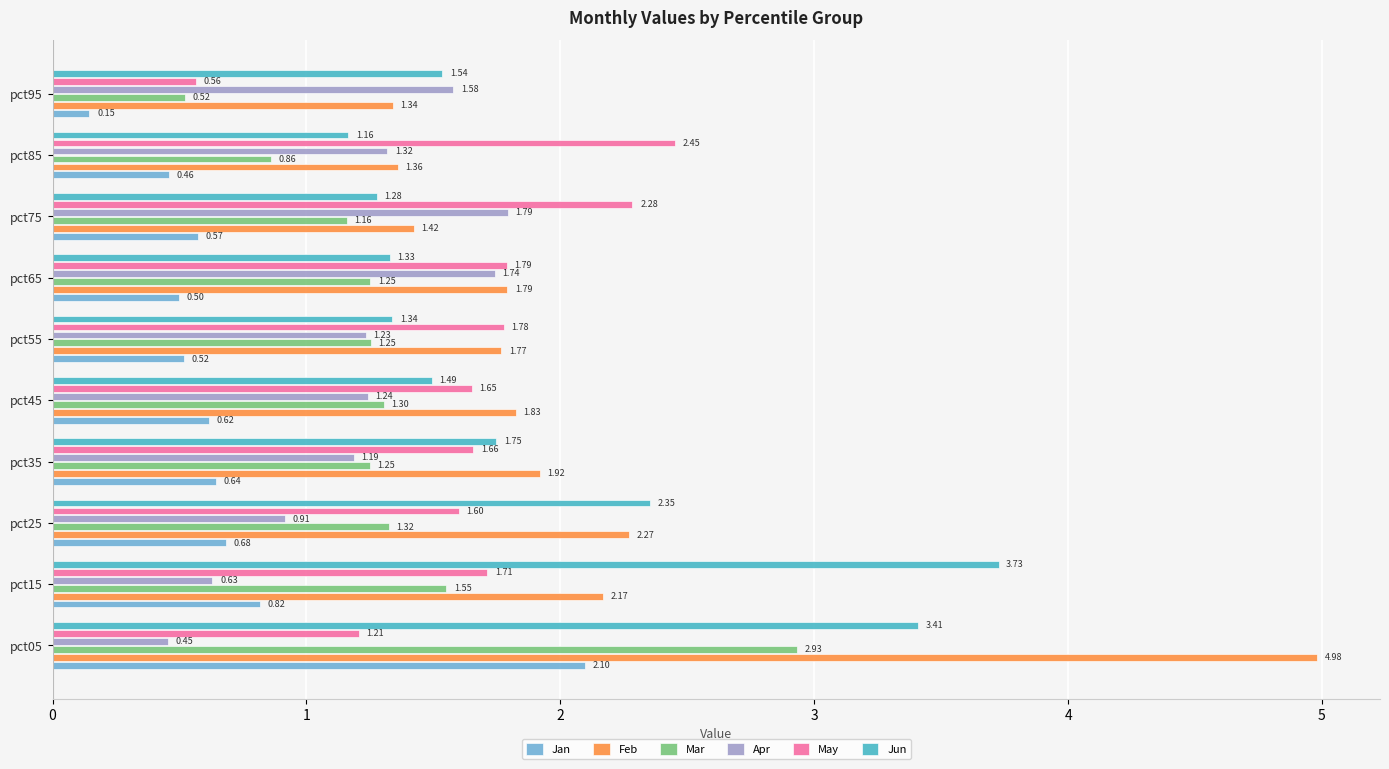

Which series has the widest spread of values?

Feb